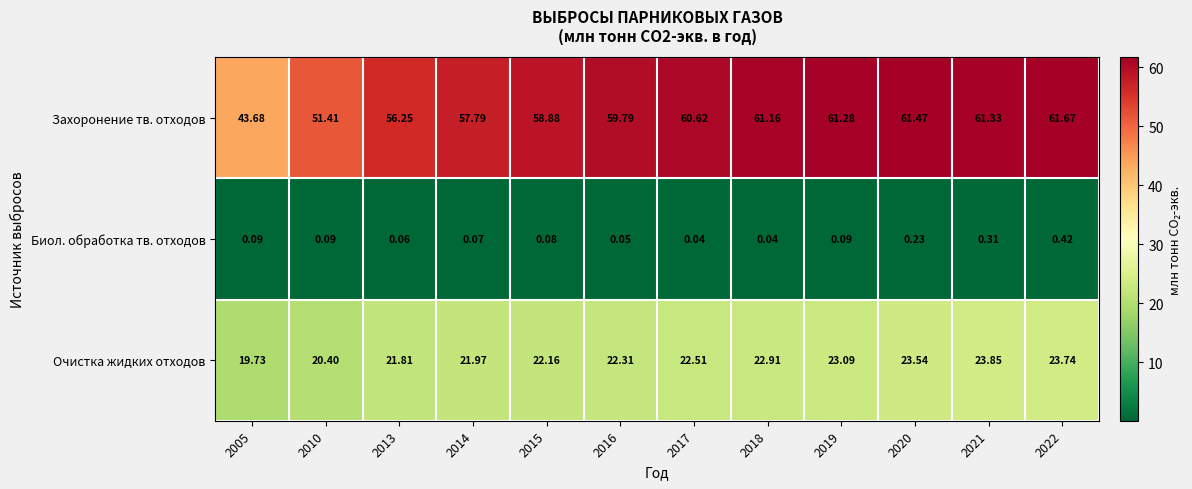

Which series changed the most between 2019 and 2021?

Очистка жидких отходов